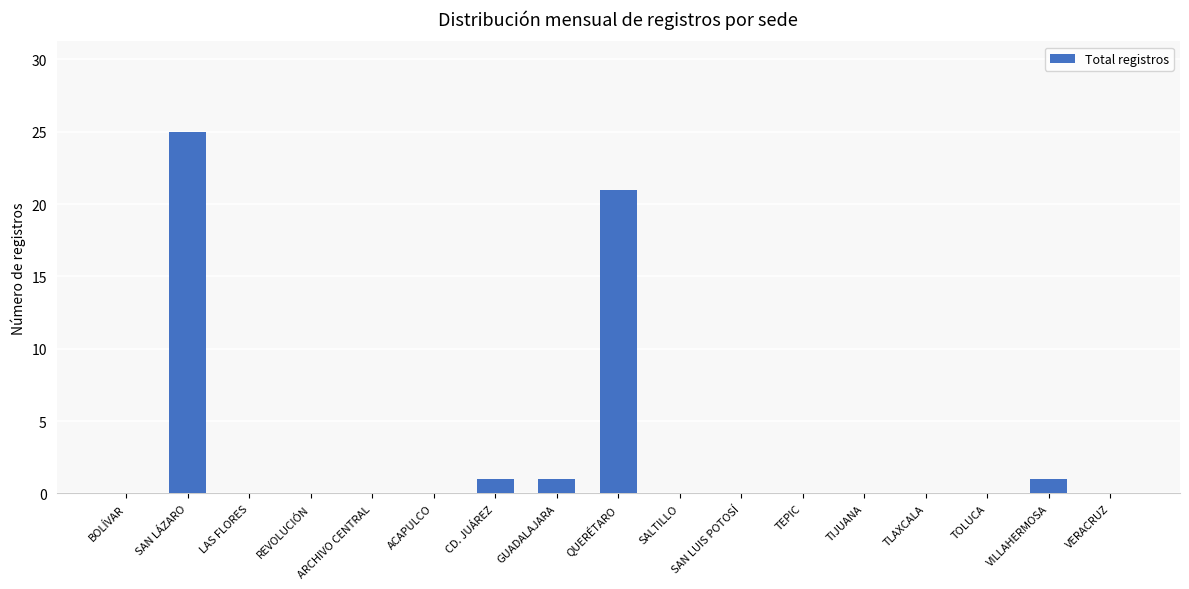

What is the greatest value displayed?

25